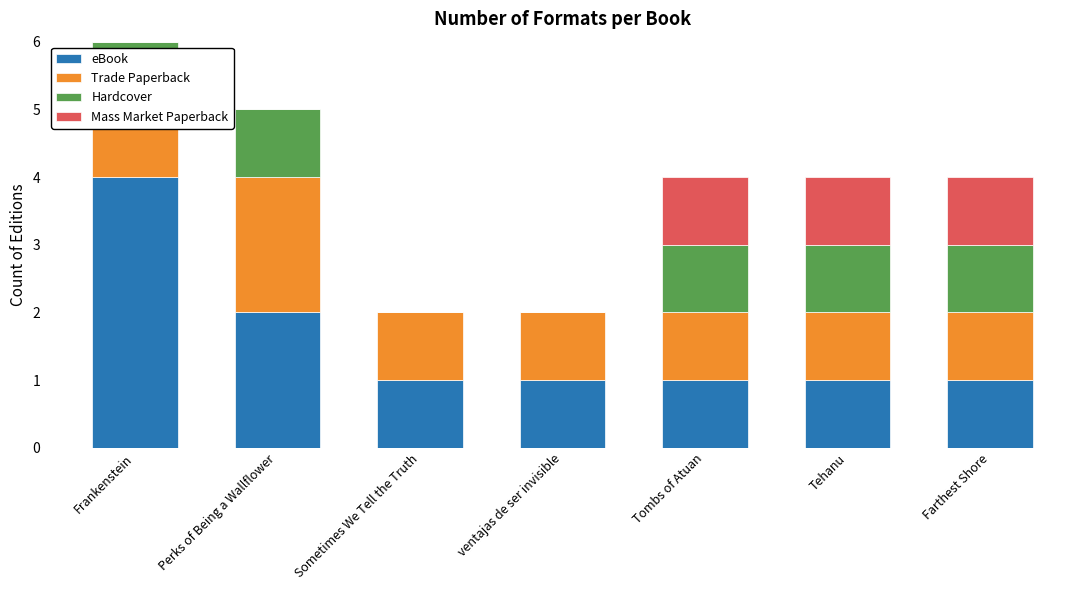

List the labels in order of Mass Market Paperback value, largest first.

Tombs of Atuan, Tehanu, Farthest Shore, Frankenstein, Perks of Being a Wallflower, Sometimes We Tell the Truth, ventajas de ser invisible